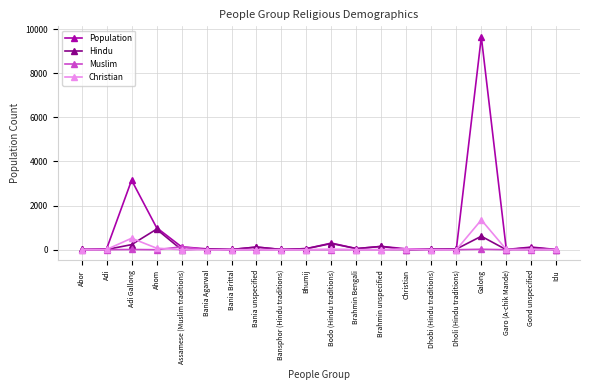

Does the chart have visible grid lines?

Yes